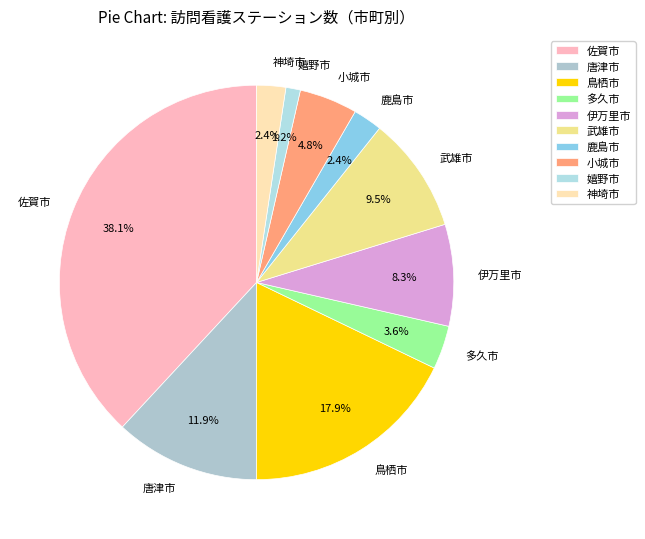

What is the total percentage of 神埼市 and 嬉野市?

3.6%